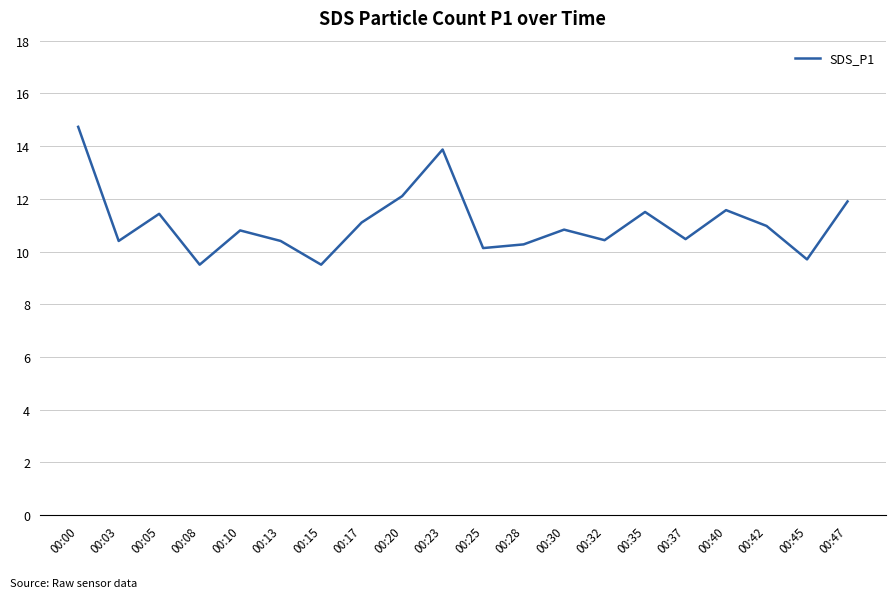

What is the minimum value shown in the chart?

9.5